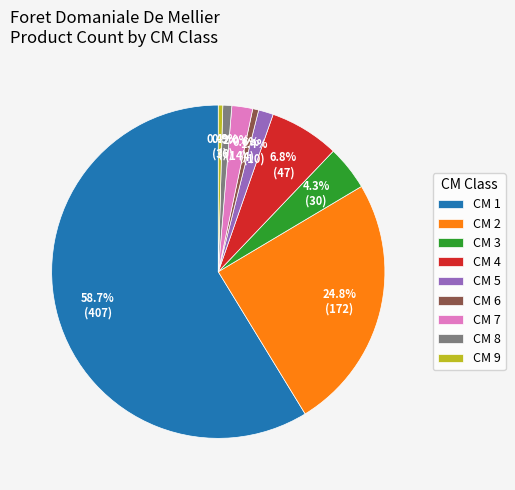

Combined, do CM 8 and CM 2 account for over 50%?

No